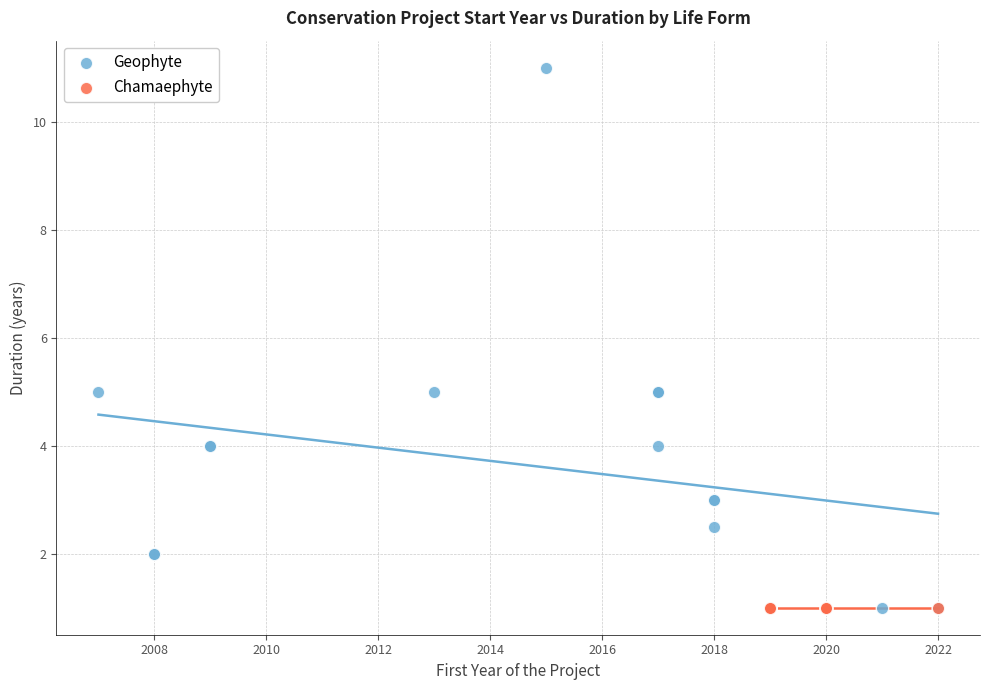

Which series reaches the maximum Y coordinate?

Geophyte